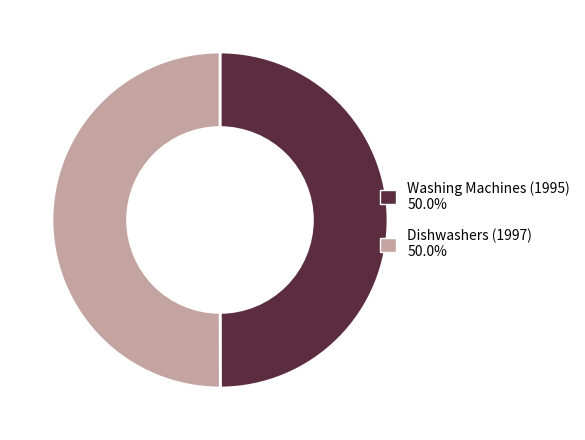

True or false: Washing Machines (1995) accounts for 42% of the total.

False